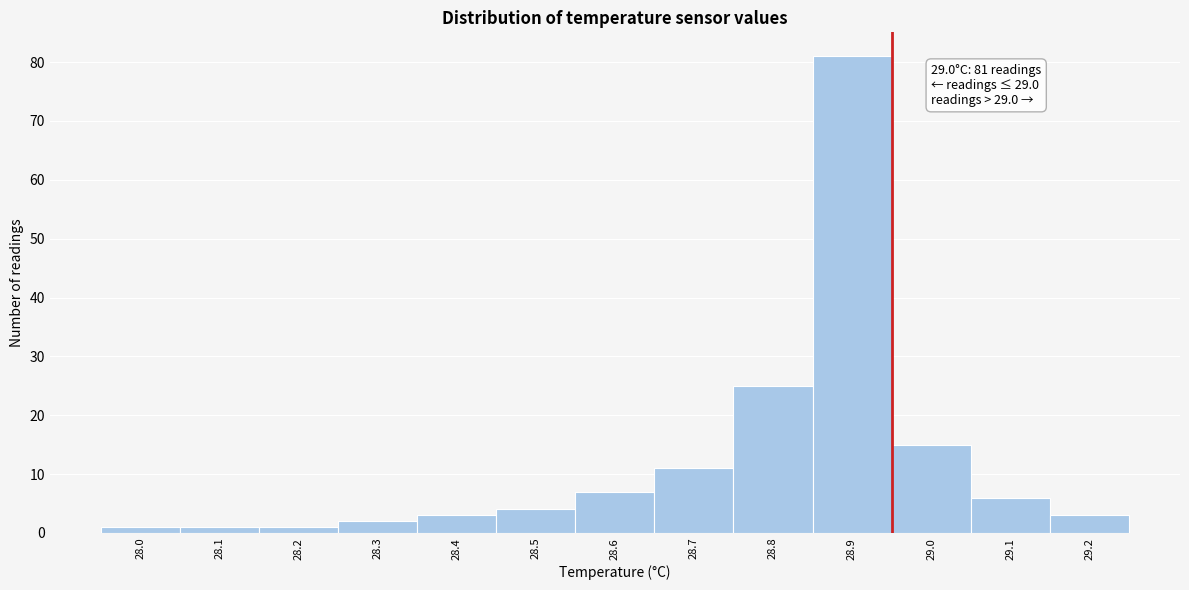

Reading left to right, extract all data points from this chart.

28.0=1	28.1=1	28.2=1	28.3=2	28.4=3	28.5=4	28.6=7	28.7=11	28.8=25	28.9=81	29.0=15	29.1=6	29.2=3